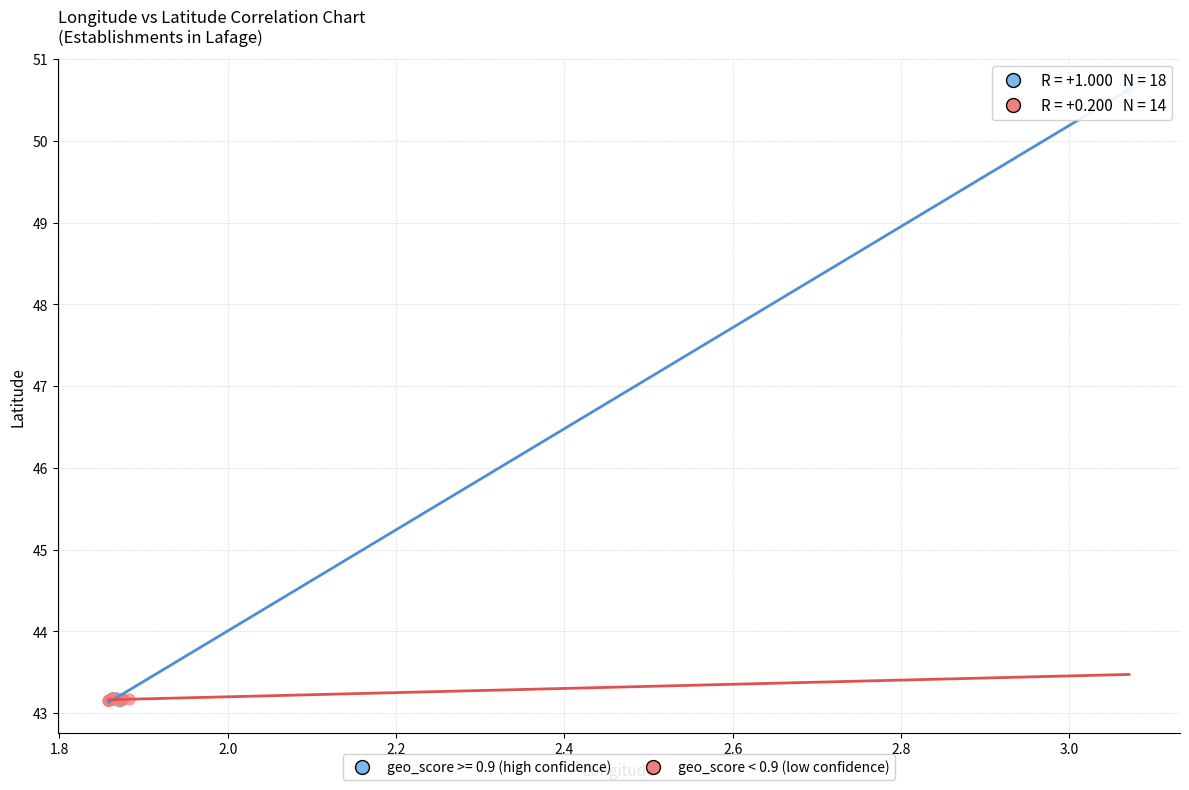

Which series has the largest Y range (max minus min)?

geo_score >= 0.9 (high confidence)